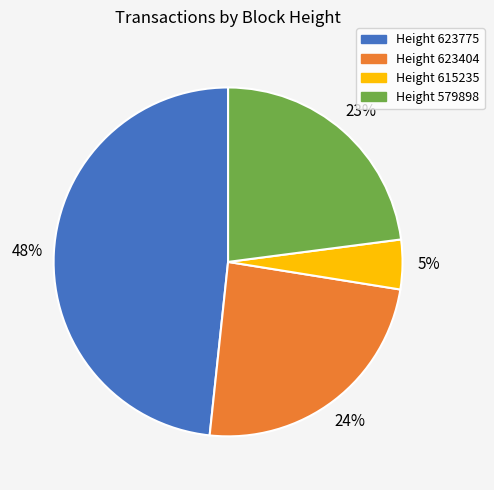

To the nearest percent, what percentage of the pie is Height 623775?

48%